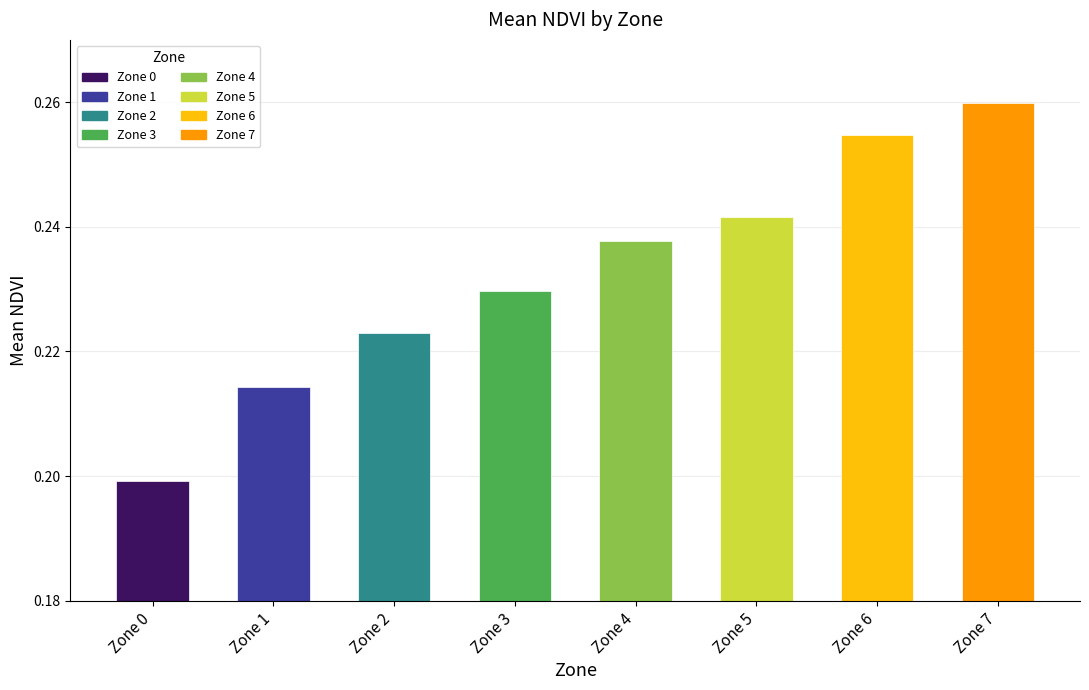

Count the values in the range 0 to 1.

8